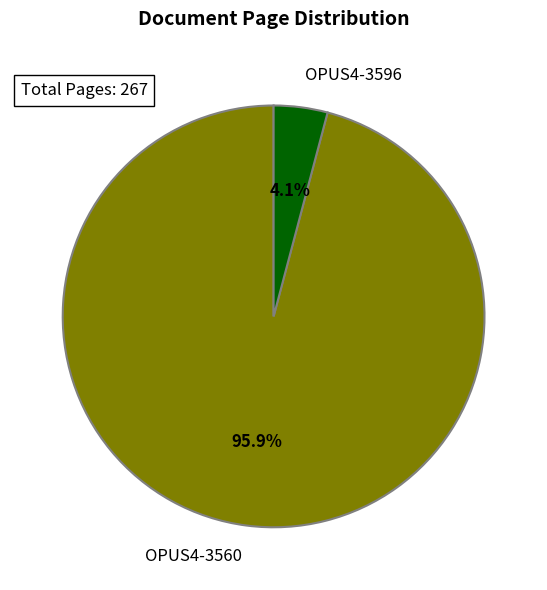

To the nearest percent, what is the difference between the largest and smallest slice percentages?

92%